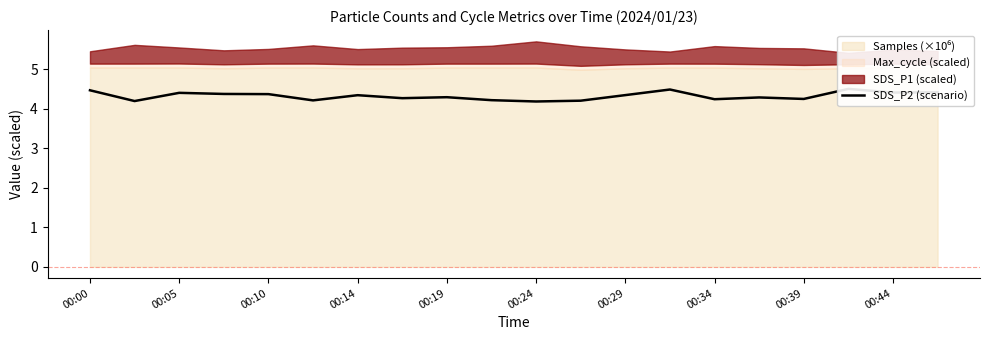

At which category does the data reach its first local peak?

00:05